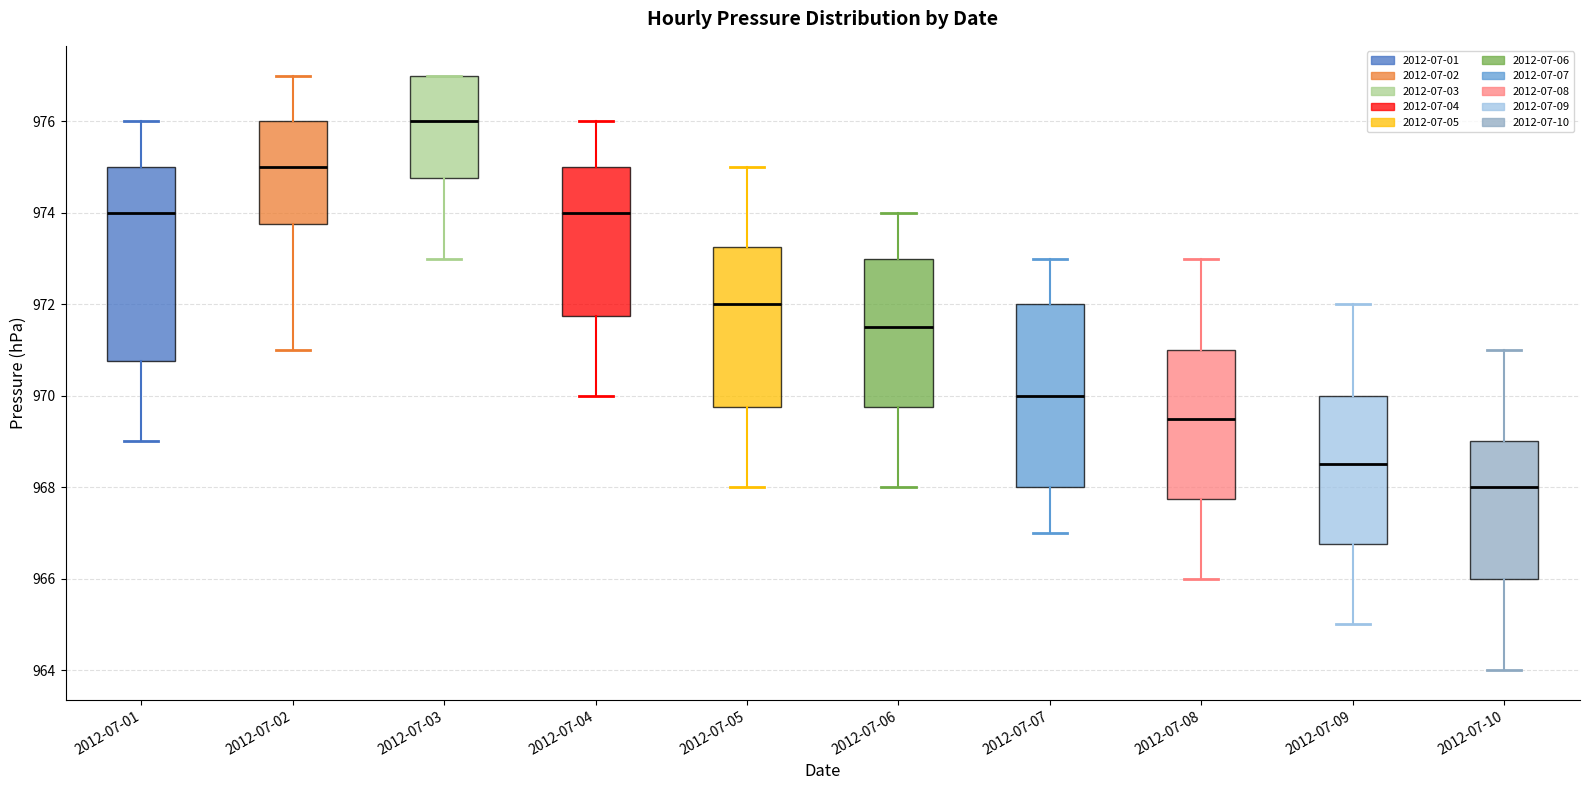

Reading left to right, transcribe this box plot: for each box, give where its median line is, the range the box spans, and where its two whiskers end, as read against the y-axis. The values are not printed on the chart, so give them approximately, as read against the axis.

2012-07-01: median 974.0, box 970.8 to 975.0, whiskers 969.0 to 976.0
2012-07-02: median 975.0, box 973.8 to 976.0, whiskers 971.0 to 977.0
2012-07-03: median 976.0, box 974.8 to 977.0, whiskers 973.0 to 977.0
2012-07-04: median 974.0, box 971.8 to 975.0, whiskers 970.0 to 976.0
2012-07-05: median 972.0, box 969.8 to 973.2, whiskers 968.0 to 975.0
2012-07-06: median 971.6, box 969.8 to 973.0, whiskers 968.0 to 974.0
2012-07-07: median 970.0, box 968.0 to 972.0, whiskers 967.0 to 973.0
2012-07-08: median 969.6, box 967.8 to 971.0, whiskers 966.0 to 973.0
2012-07-09: median 968.6, box 966.8 to 970.0, whiskers 965.0 to 972.0
2012-07-10: median 968.0, box 966.0 to 969.0, whiskers 964.0 to 971.0